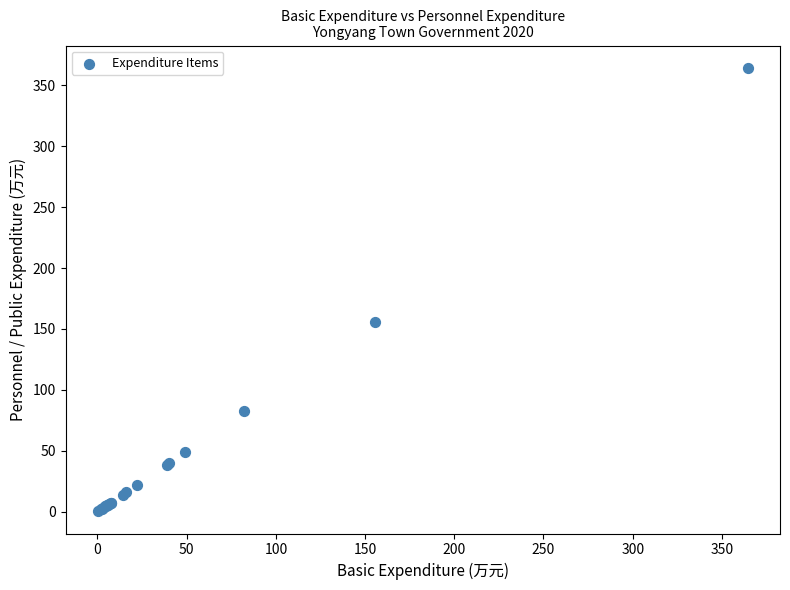

What Y value in the scatter plot is closest to 182?

155.8